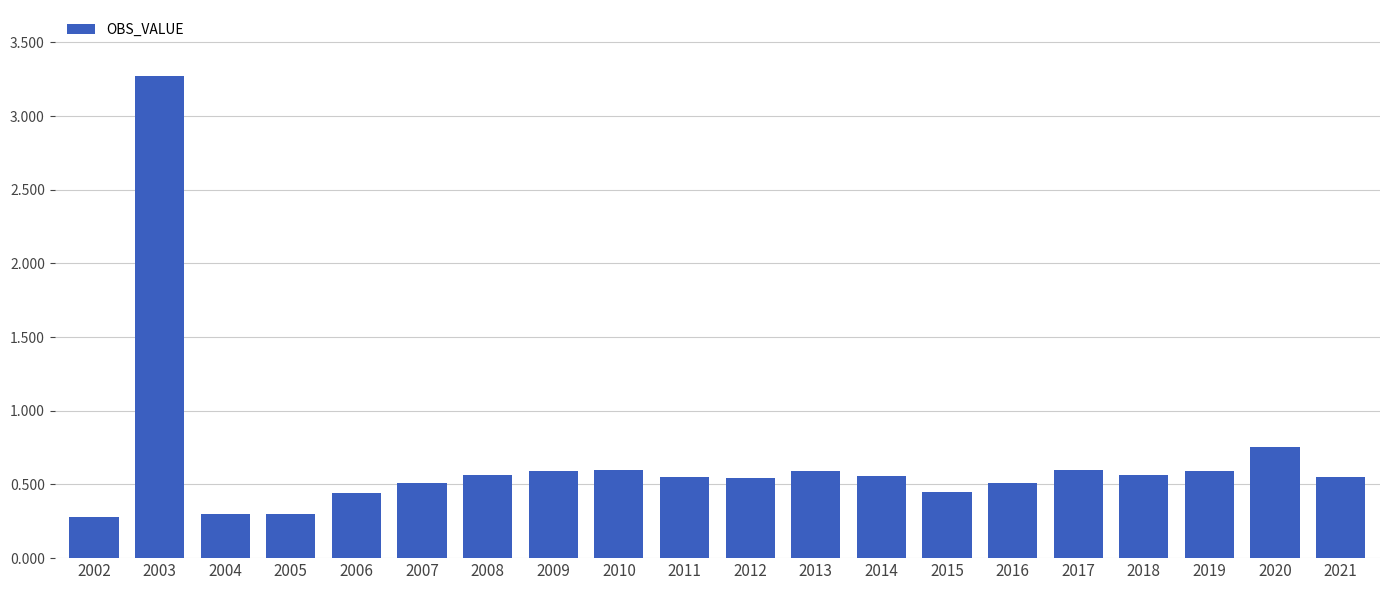

Read the value at 2004.

0.3